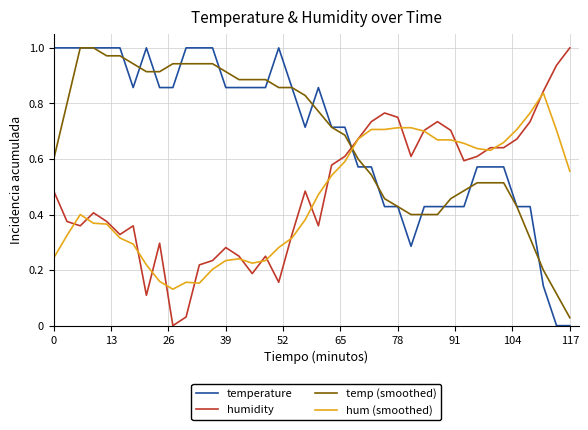

How many intersections are there between temp (smoothed) and humidity?

1